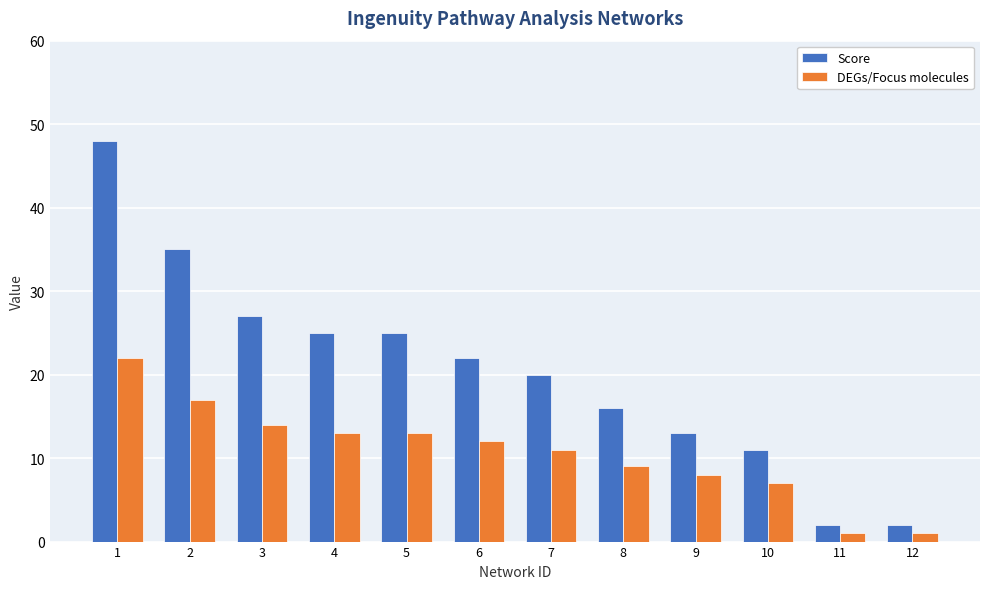

What is the sum of all Score values?

246